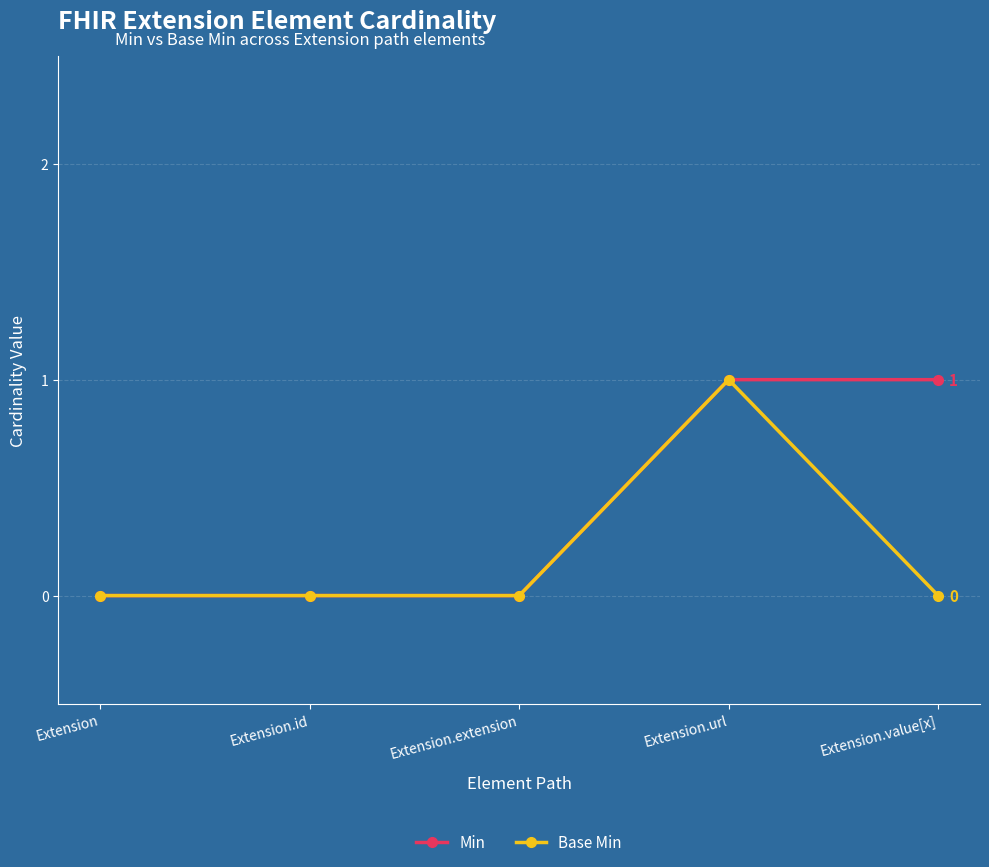

How many categories are shown in the chart?

5